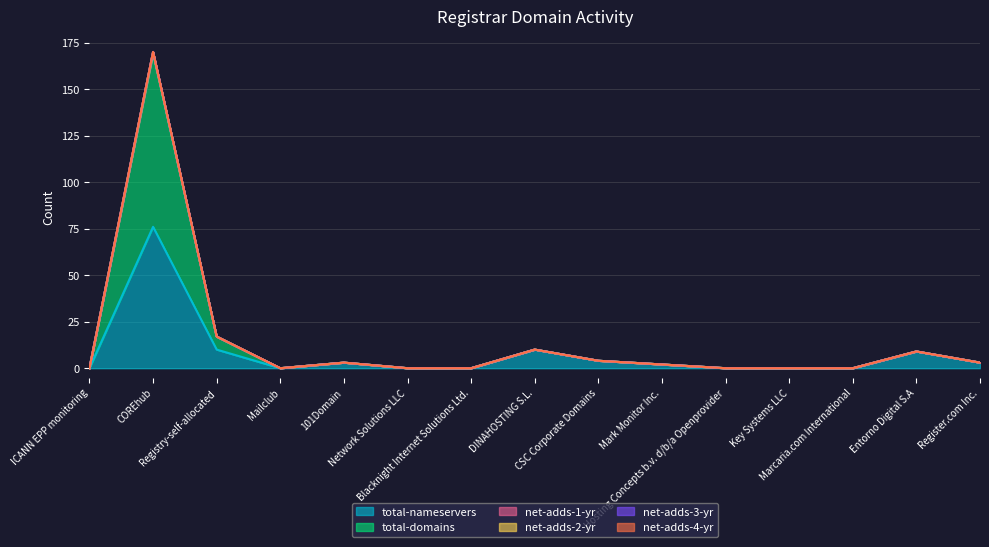

Reading left to right, transcribe all the data shown in this chart.

total-nameservers: 0	76	10	0	3	0	0	10	4	2	0	0	0	9	3
total-domains: 0	170	17	0	3	0	0	10	4	2	0	0	0	9	3
net-adds-1-yr: 0	170	17	0	3	0	0	10	4	2	0	0	0	9	3